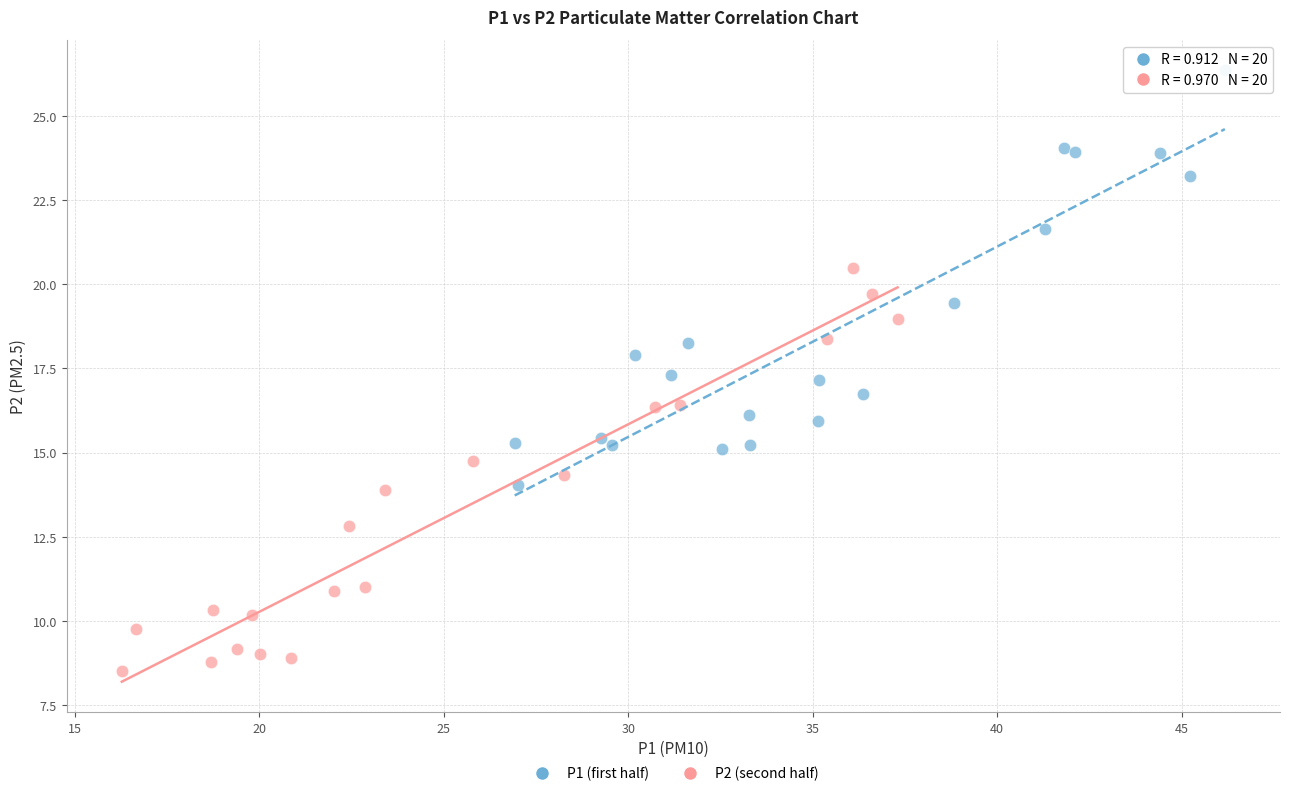

Which series has the widest spread of Y values?

P1 (first half)